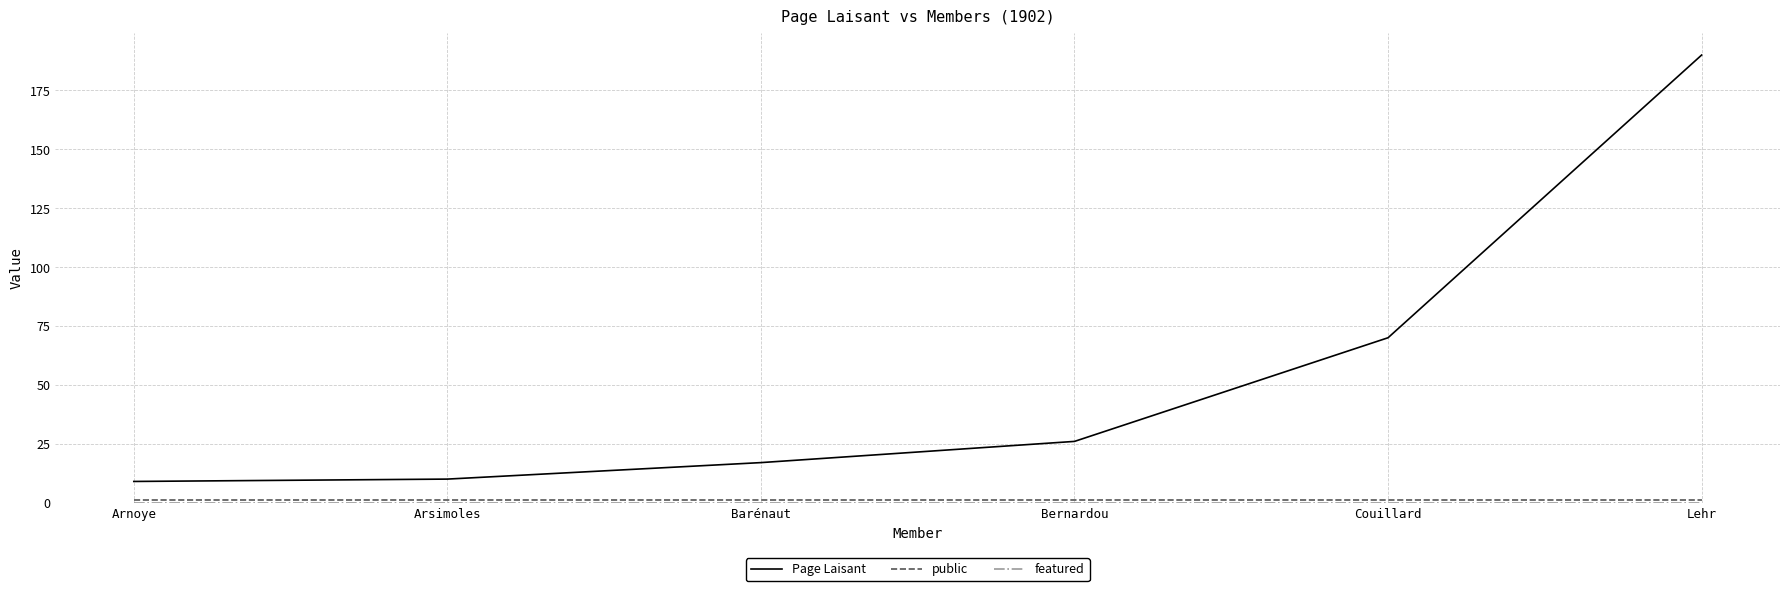

How many lines are shown in the chart?

3